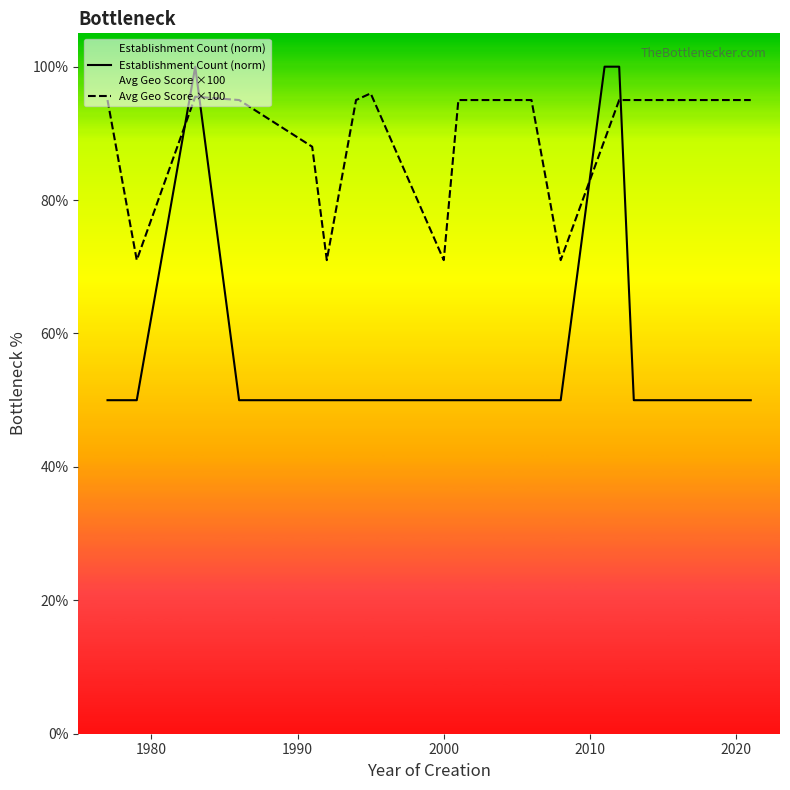

After their last crossing, which series has the higher values: Establishment Count (norm) or Avg Geo Score ×100?

Avg Geo Score ×100